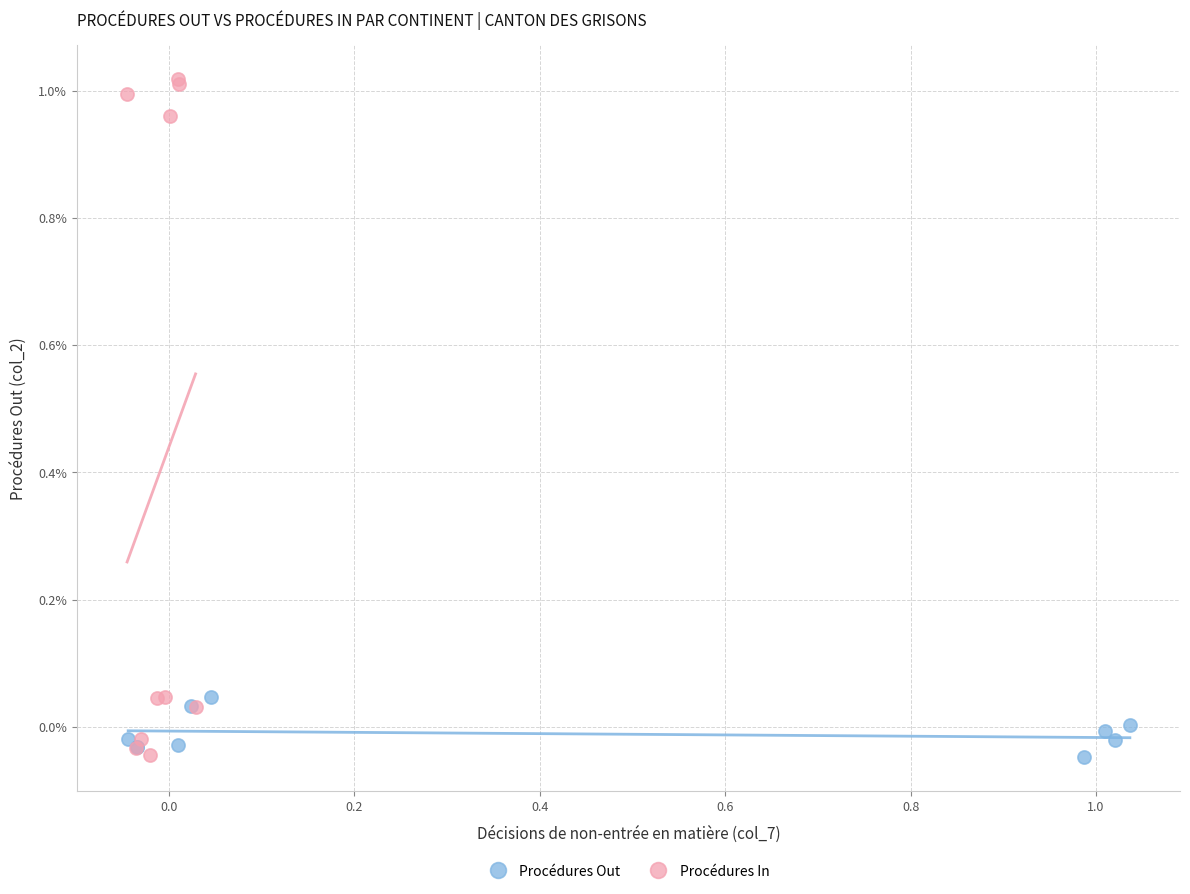

Which series has the largest Y range (max minus min)?

Procédures In